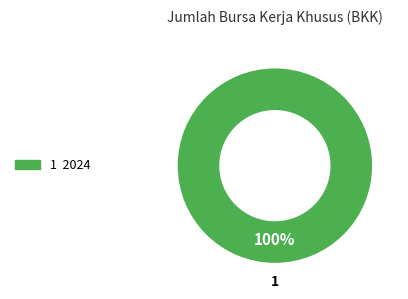

How many slices are in this pie chart?

1